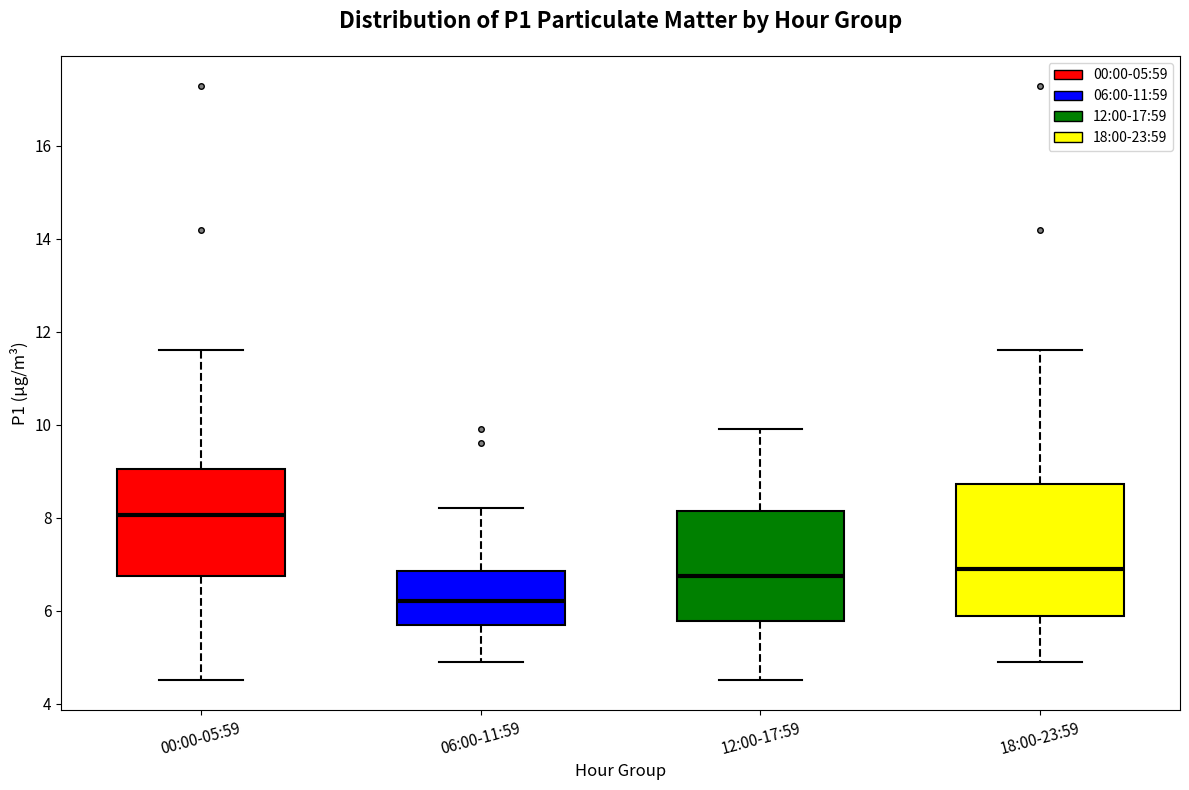

Reading left to right, transcribe this box plot: for each box, give where its median line is, the range the box spans, and where its two whiskers end, as read against the y-axis. The values are not printed on the chart, so give them approximately, as read against the axis.

00:00-05:59: median 8.0, box 6.8 to 9.0, whiskers 4.6 to 11.6
06:00-11:59: median 6.2, box 5.8 to 6.8, whiskers 5.0 to 8.2
12:00-17:59: median 6.8, box 5.8 to 8.2, whiskers 4.6 to 10.0
18:00-23:59: median 7.0, box 5.8 to 8.8, whiskers 5.0 to 11.6